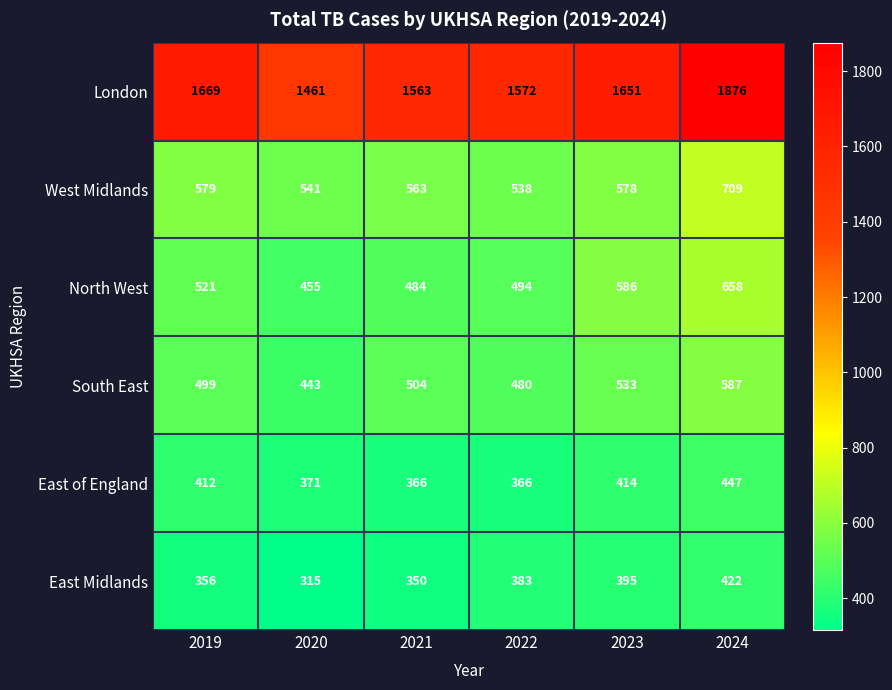

What is the sum of the London values at 2019 and 2022?

3241